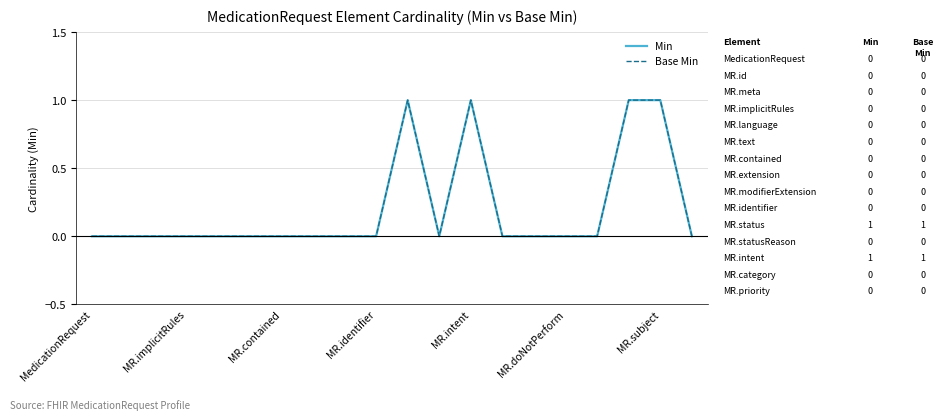

What is the difference between the maximum and second lowest values in the Base Min series?

1